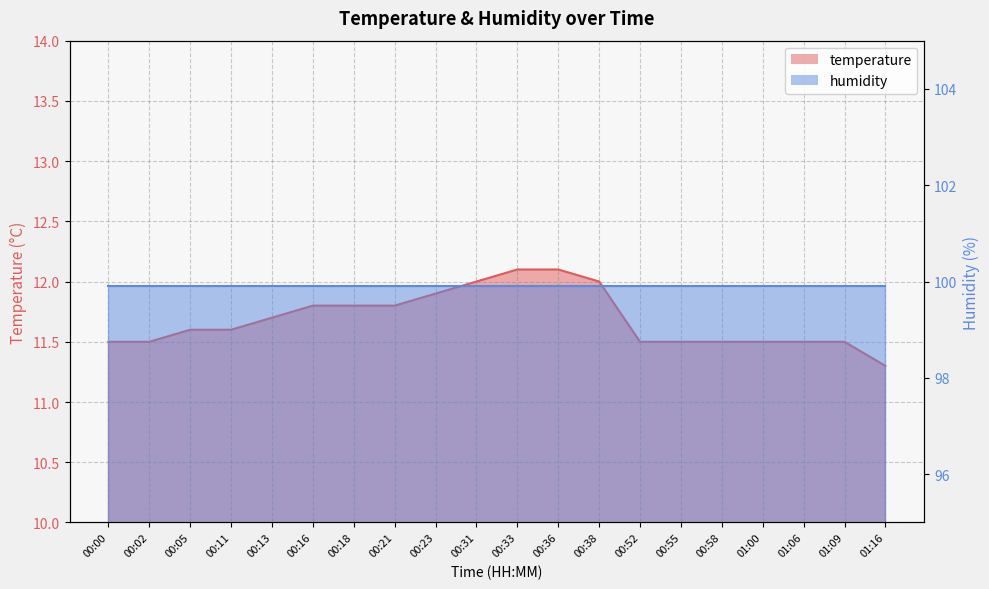

Reading left to right, list all the values displayed in this chart.

11.5	11.5	11.6	11.6	11.7	11.8	11.8	11.8	11.9	12.0	12.1	12.1	12.0	11.5	11.5	11.5	11.5	11.5	11.5	11.3